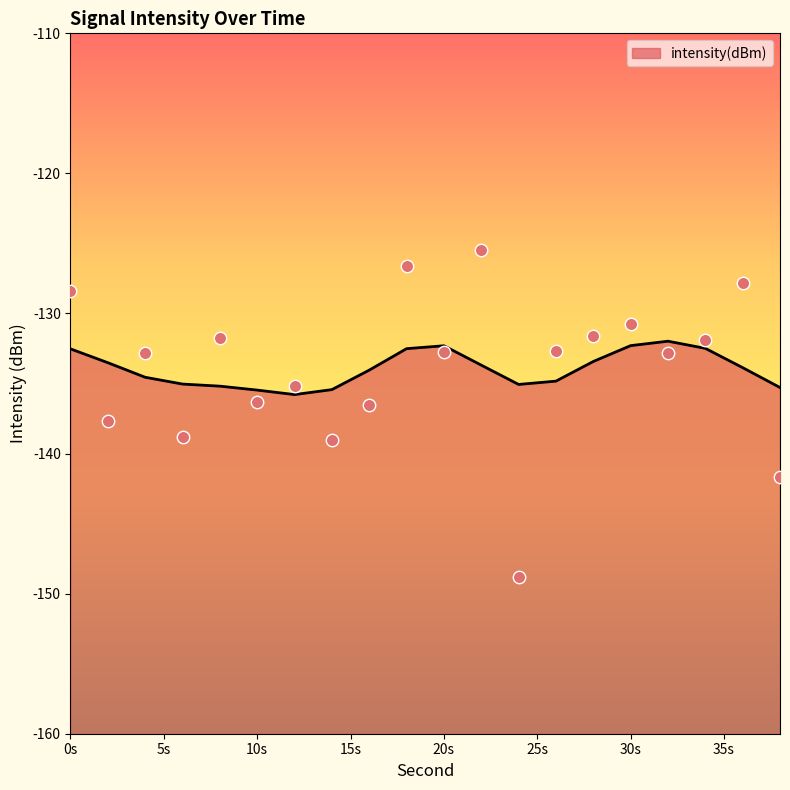

What is the change in value from 10 to 26?

+3.6